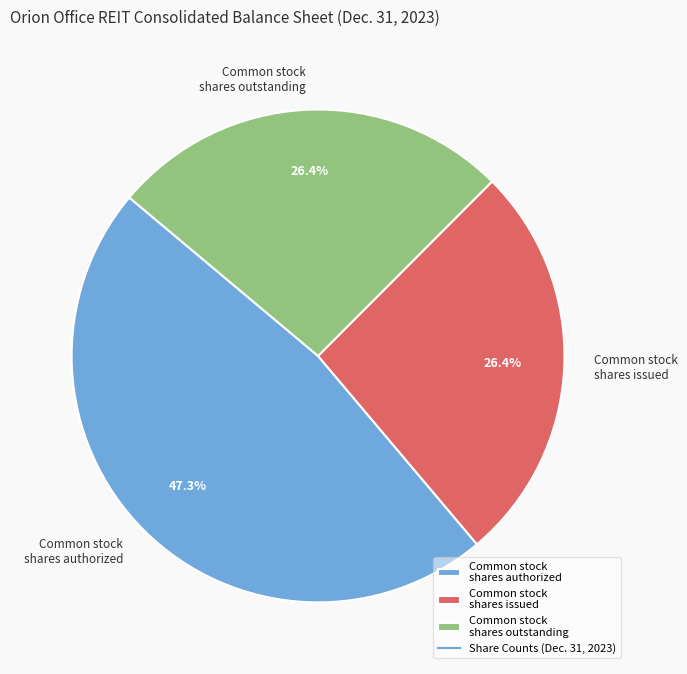

Does Common stock shares issued account for over 50% of the chart?

No